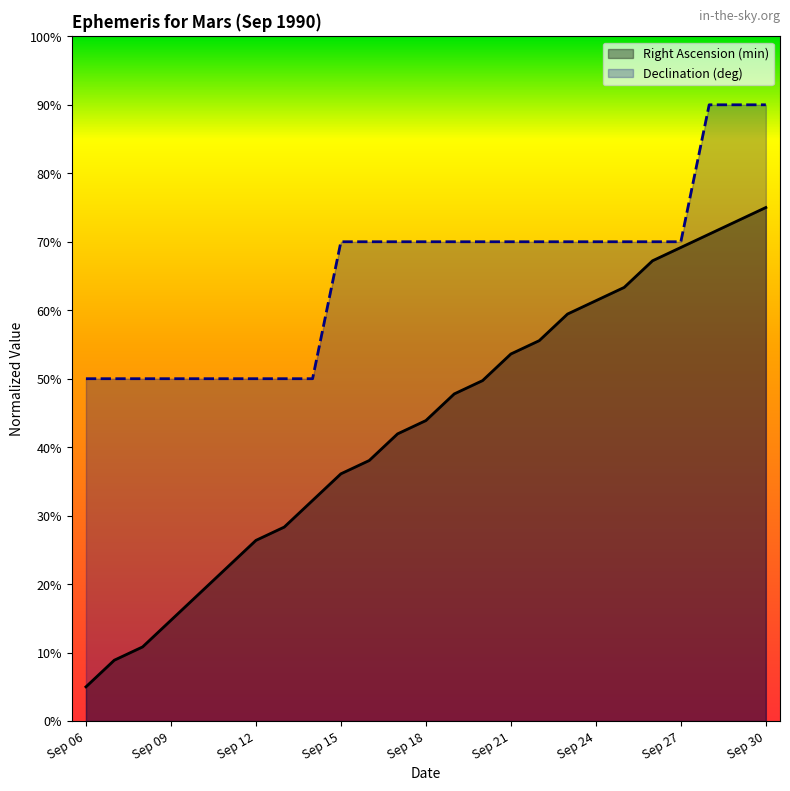

Reading right to left, list all the values displayed in this chart.

Right Ascension (min): 75.0	73.1	71.1	69.2	67.2	63.3	61.4	59.4	55.6	53.6	49.7	47.8	43.9	41.9	38.1	36.1	32.2	28.3	26.4	22.5	18.6	14.7	10.8	8.9	5.0
Declination (deg): 90.0	90.0	90.0	70.0	70.0	70.0	70.0	70.0	70.0	70.0	70.0	70.0	70.0	70.0	70.0	70.0	50.0	50.0	50.0	50.0	50.0	50.0	50.0	50.0	50.0